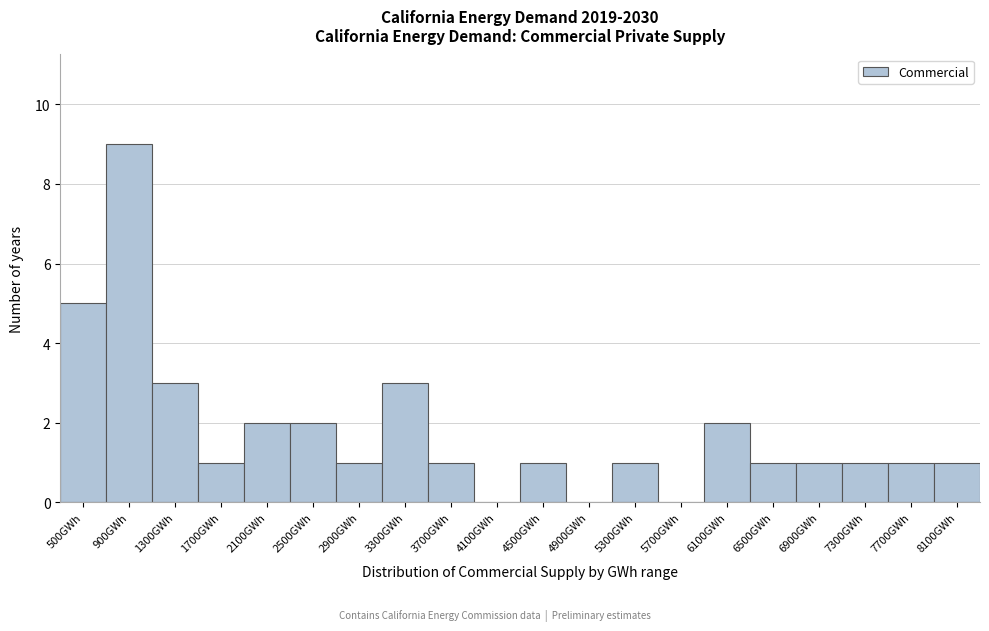

Reading left to right, transcribe all the data shown in this chart.

500GWh=5	900GWh=9	1300GWh=3	1700GWh=1	2100GWh=2	2500GWh=2	2900GWh=1	3300GWh=3	3700GWh=1	4100GWh=0	4500GWh=1	4900GWh=0	5300GWh=1	5700GWh=0	6100GWh=2	6500GWh=1	6900GWh=1	7300GWh=1	7700GWh=1	8100GWh=1